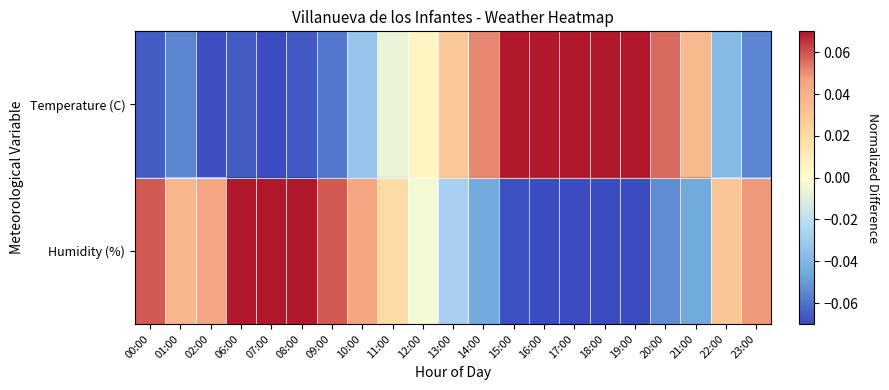

What is the difference between the highest and lowest values at 10:00?

0.1